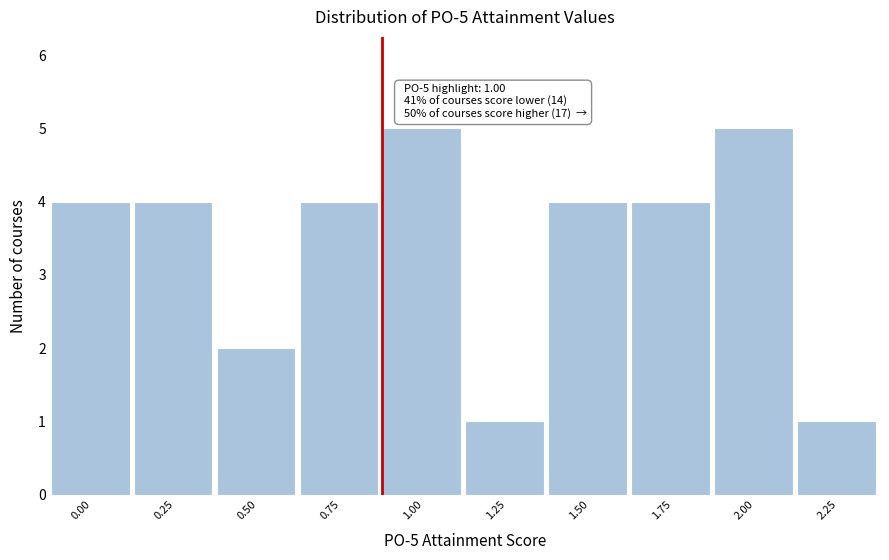

Reading left to right, list all the values displayed in this chart.

0.00=4	0.25=4	0.50=2	0.75=4	1.00=5	1.25=1	1.50=4	1.75=4	2.00=5	2.25=1